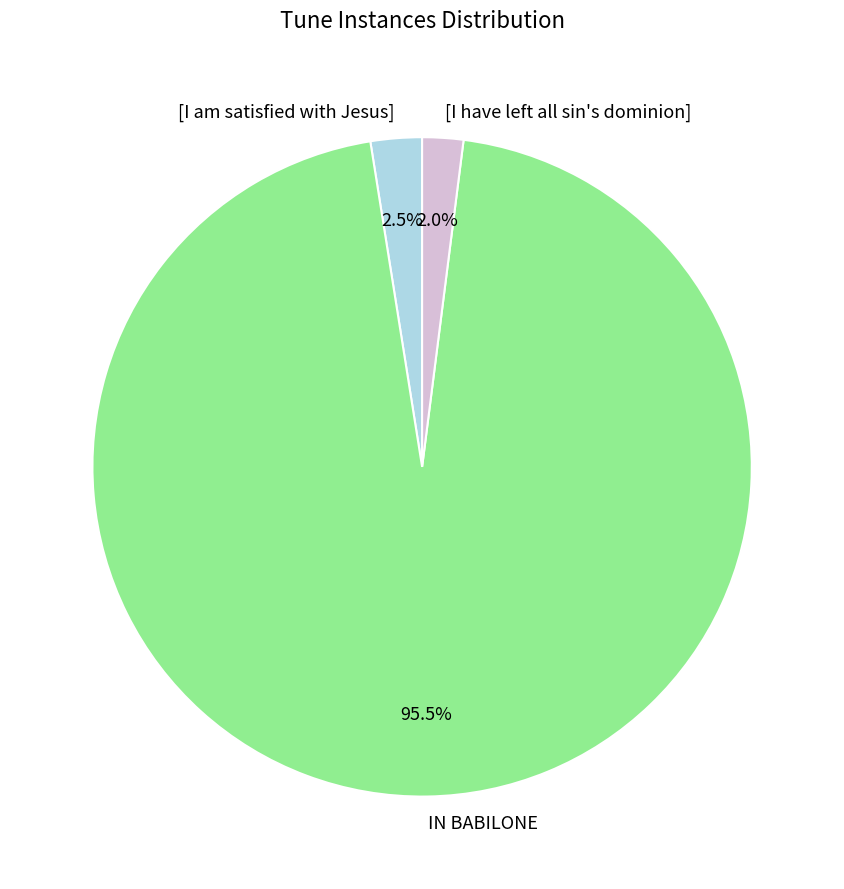

Which category accounts for the majority?

IN BABILONE